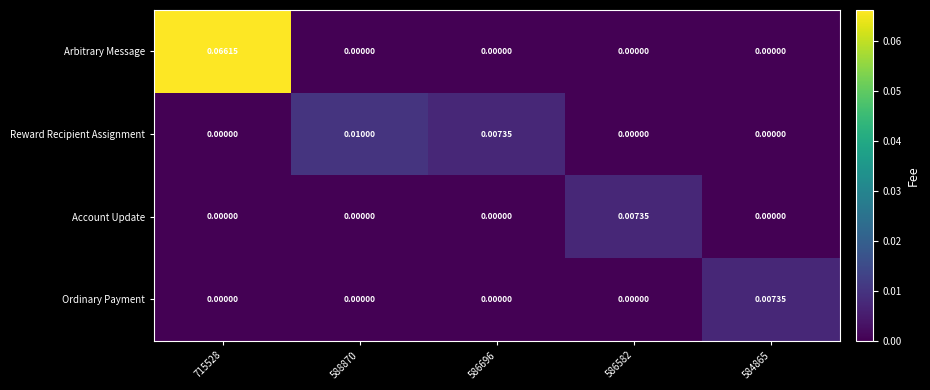

Which series has the largest total across all categories?

Arbitrary Message